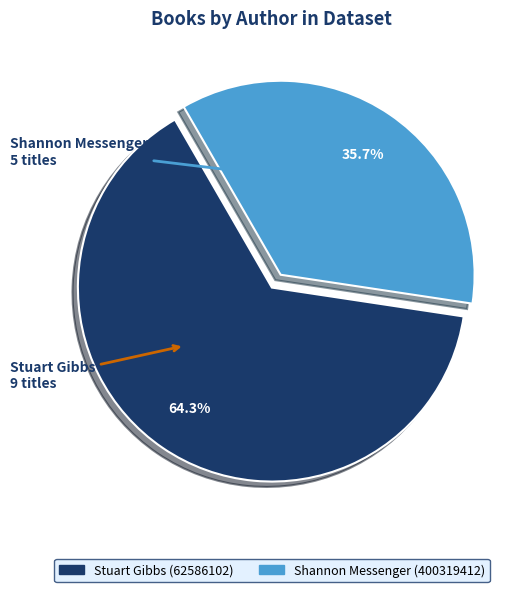

Between Stuart Gibbs (62586102) and Shannon Messenger (400319412), which is larger?

Stuart Gibbs (62586102)